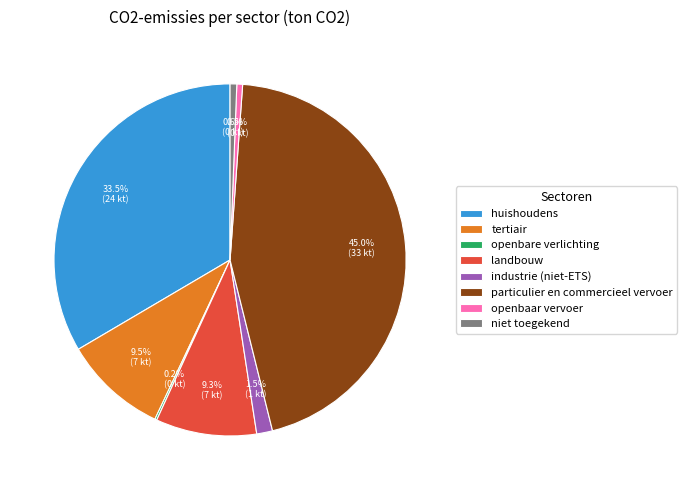

What percentage is the particulier en commercieel vervoer slice, to the nearest percent?

45%